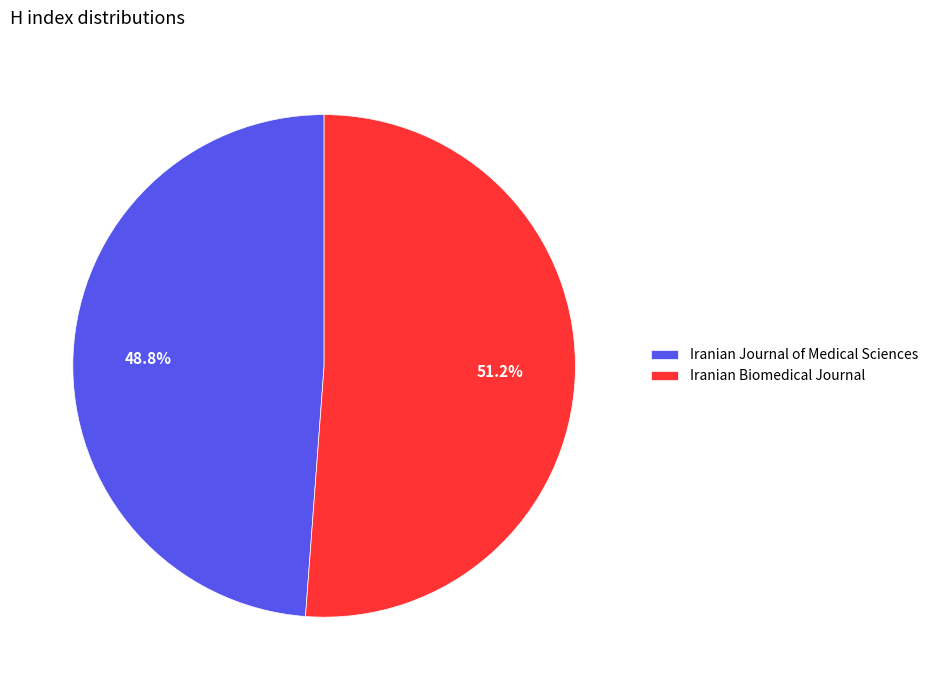

Count the number of slices in the pie.

2